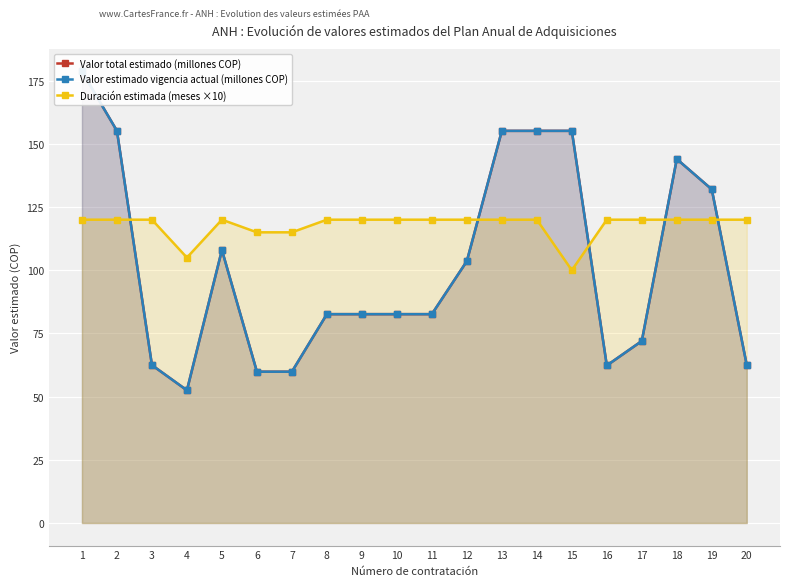

What is the value of the Valor total estimado (millones COP) point at the 16th from the left?

62.3